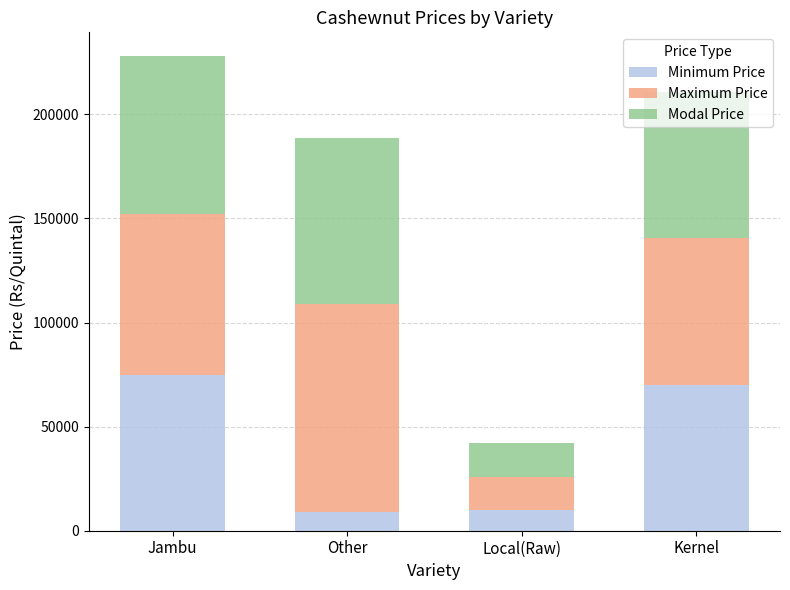

How many data points in Minimum Price are less than 70000?

2